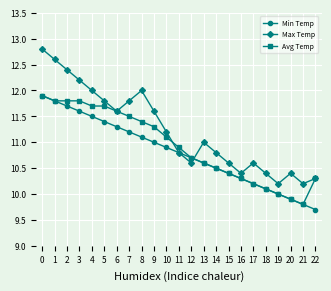

Reading left to right, extract all data points from this chart.

Min Temp: 0=11.9	1=11.8	2=11.7	3=11.6	4=11.5	5=11.4	6=11.3	7=11.2	8=11.1	9=11.0	10=10.9	11=10.8	12=10.7	13=10.6	14=10.5	15=10.4	16=10.3	17=10.2	18=10.1	19=10.0	20=9.9	21=9.8	22=9.7
Max Temp: 0=12.8	1=12.6	2=12.4	3=12.2	4=12.0	5=11.8	6=11.6	7=11.8	8=12.0	9=11.6	10=11.2	11=10.8	12=10.6	13=11.0	14=10.8	15=10.6	16=10.4	17=10.6	18=10.4	19=10.2	20=10.4	21=10.2	22=10.3
Avg Temp: 0=11.9	1=11.8	2=11.8	3=11.8	4=11.7	5=11.7	6=11.6	7=11.5	8=11.4	9=11.3	10=11.1	11=10.9	12=10.7	13=10.6	14=10.5	15=10.4	16=10.3	17=10.2	18=10.1	19=10.0	20=9.9	21=9.8	22=10.3